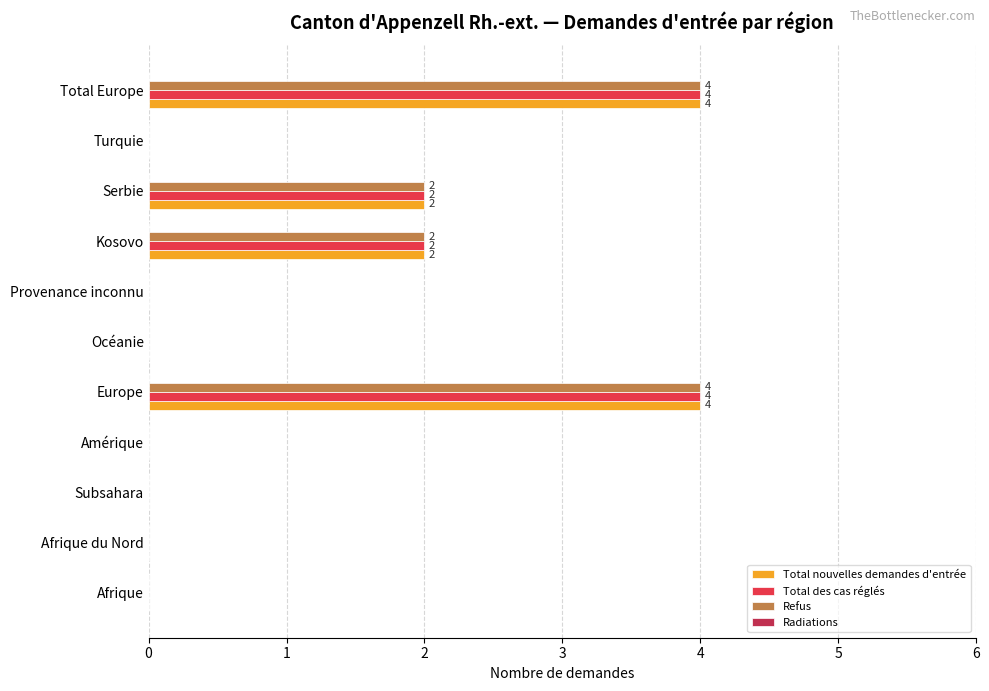

True or false: Total nouvelles demandes d'entrée has a value of 1 at Kosovo.

False